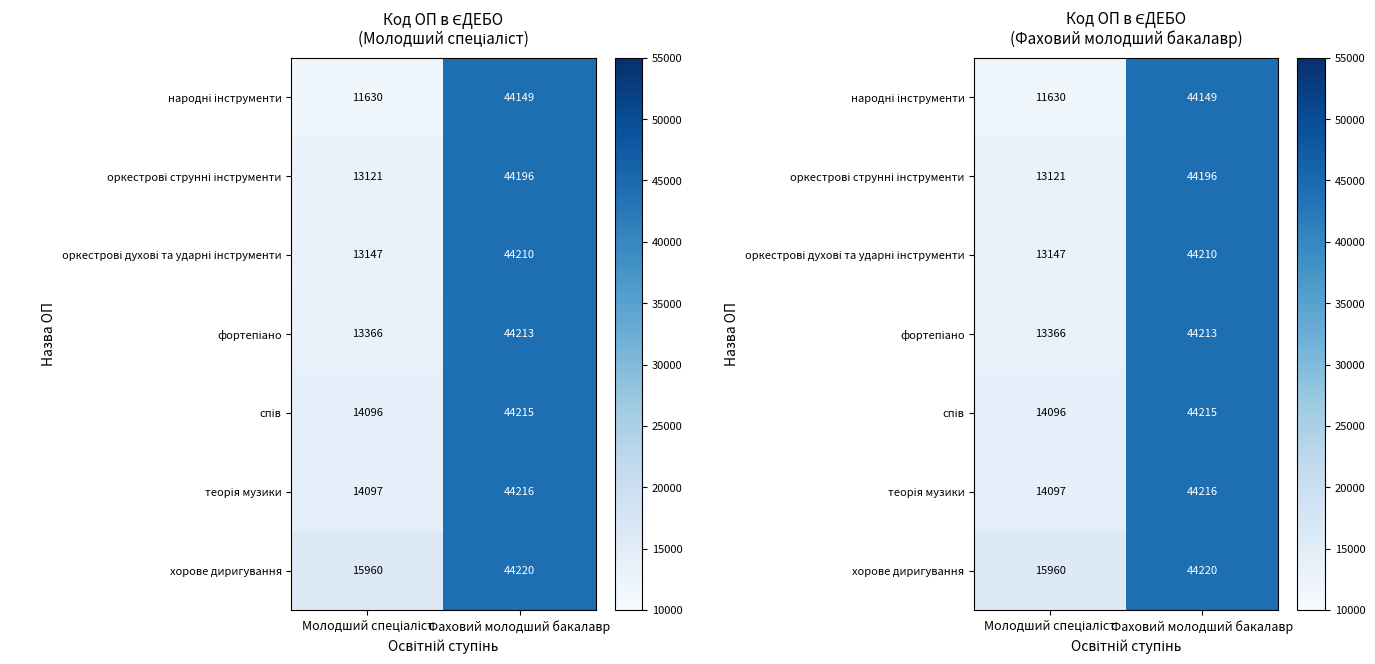

What is the average value of the теорія музики series?

29156